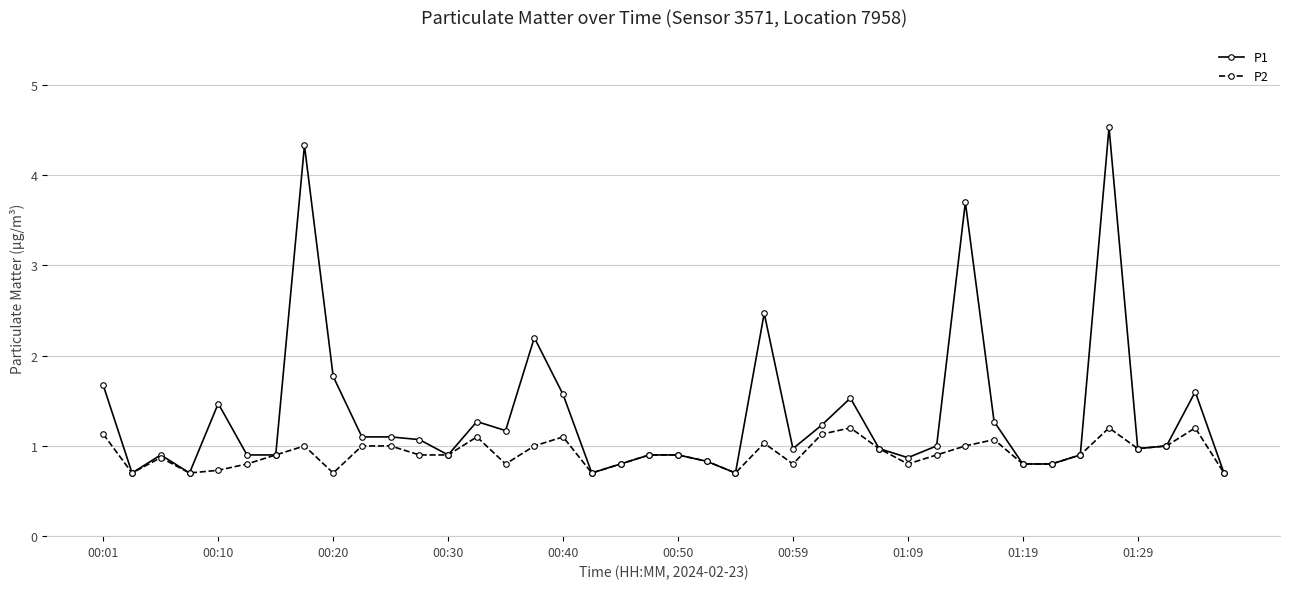

Which series has the largest total across all categories?

P1